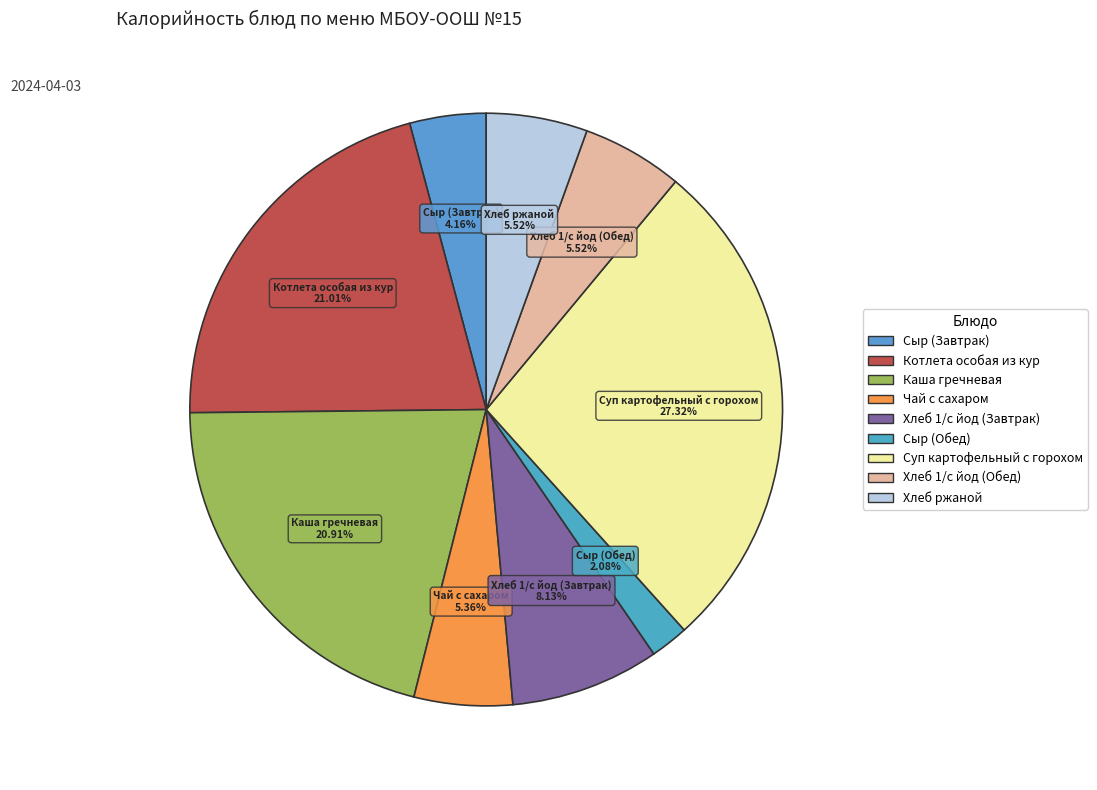

Combined, do Хлеб 1/с йод (Завтрак) and Хлеб ржаной account for over 50%?

No